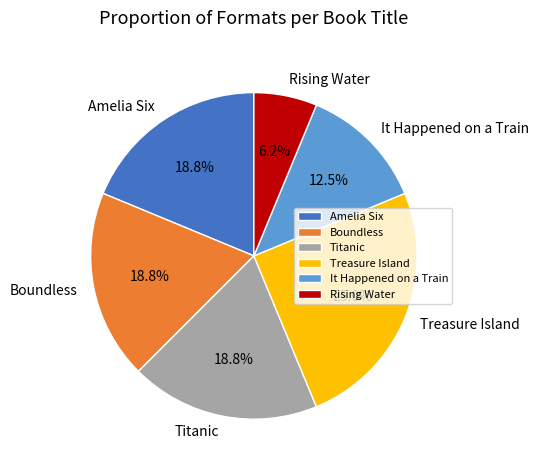

Is the sum of Boundless and It Happened on a Train greater than half?

No